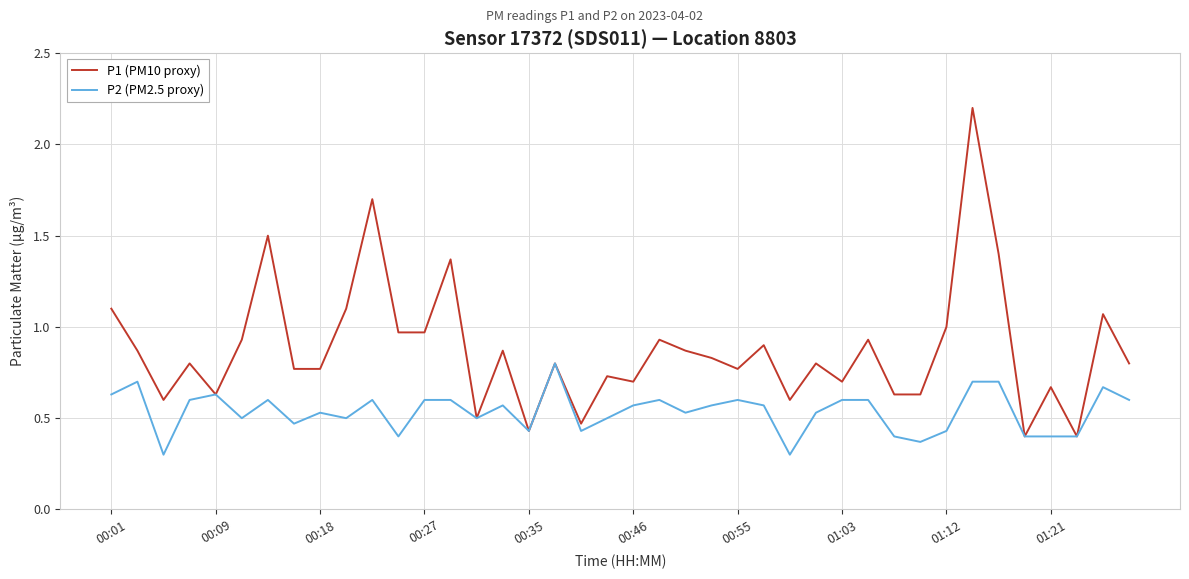

Which series has the widest spread of values?

P1 (PM10 proxy)